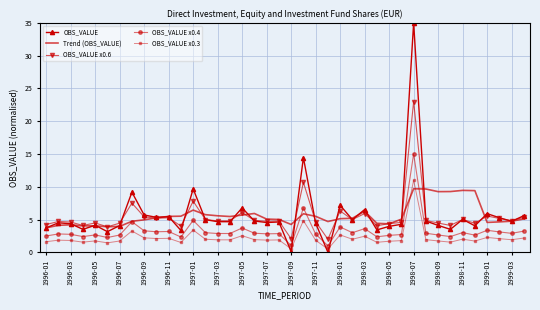

What is the minimum value for Trend (OBS_VALUE)?

3.7